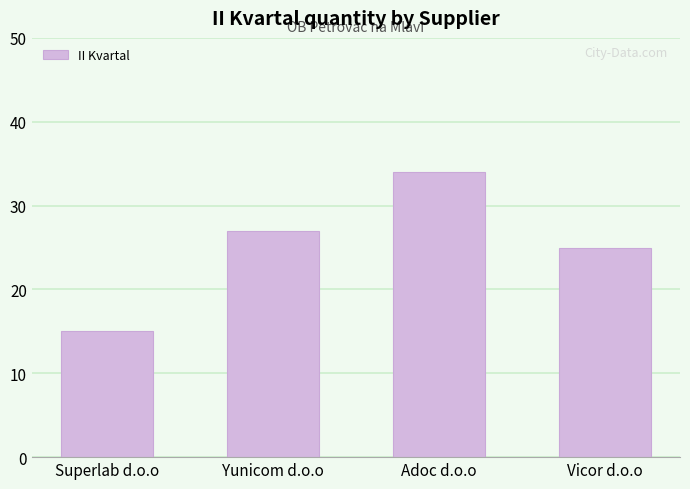

What is the ratio of the value at Superlab d.o.o to the value at Adoc d.o.o?

0.4